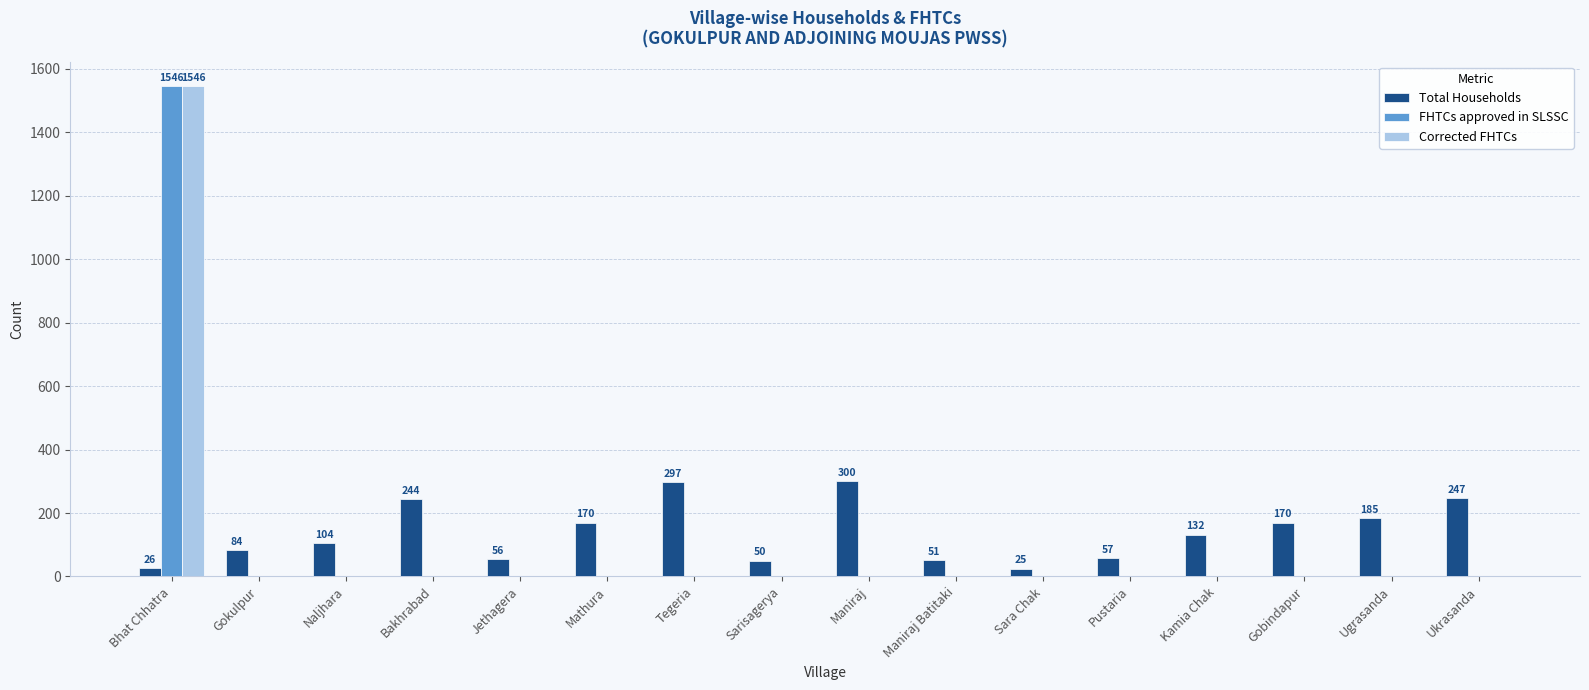

What is the greatest value displayed?

1546